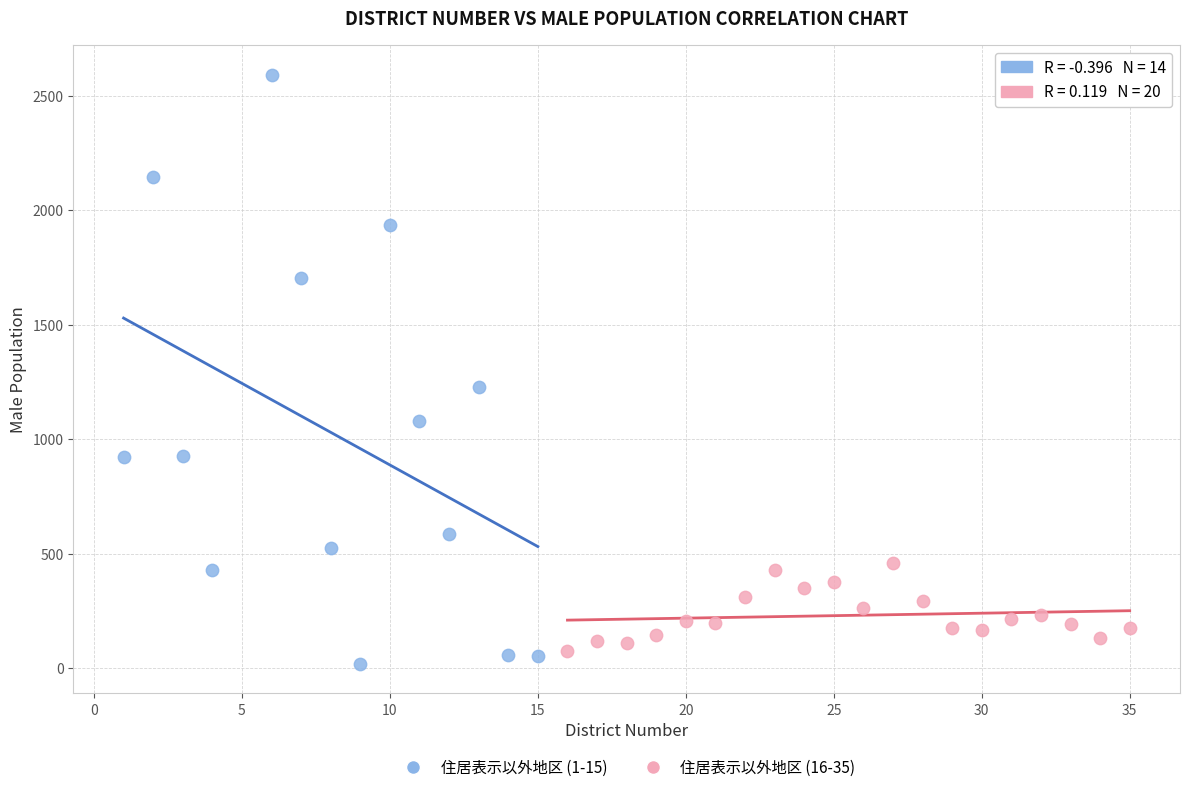

What are all the series names shown in the legend?

住居表示以外地区 (1-15), 住居表示以外地区 (16-35)